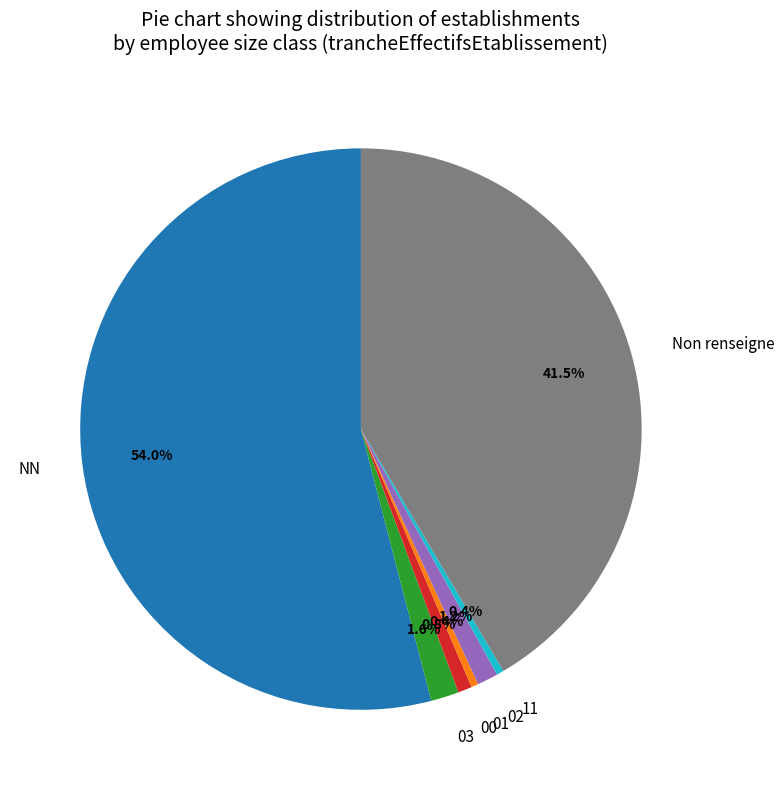

To the nearest percent, what is the combined percentage of 01 and 03?

2%